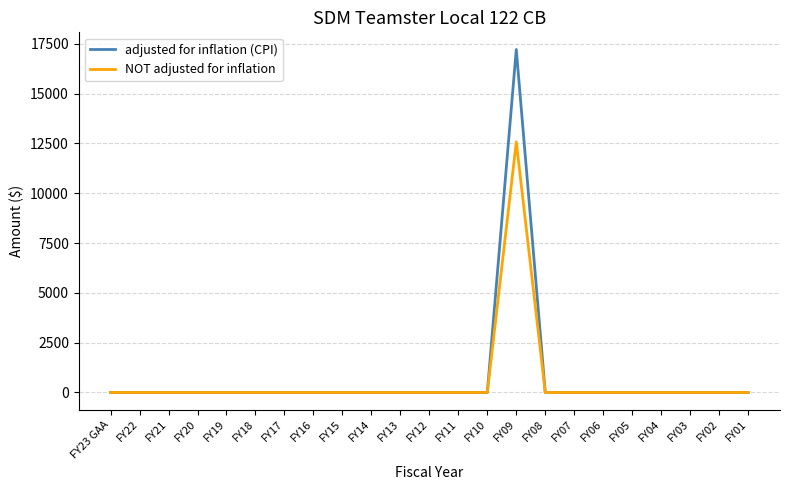

Is it true that adjusted for inflation (CPI) equals 10359 at FY06?

False